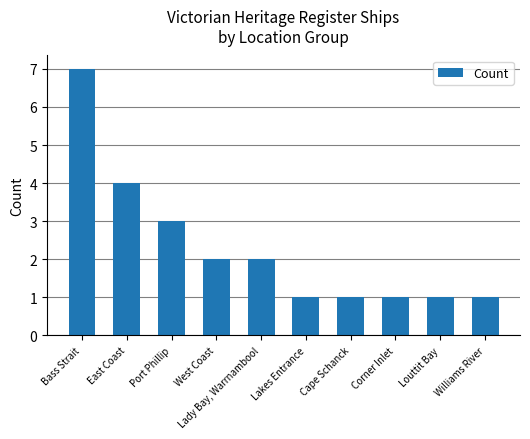

What is the label of the 8th bar from the left?

Corner Inlet